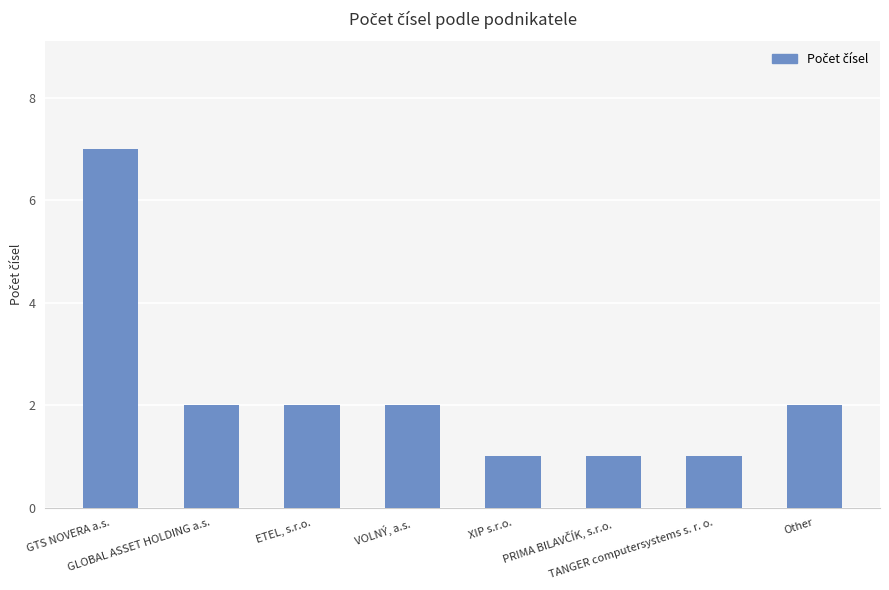

What is the difference between the values at ETEL, s.r.o. and TANGER computersystems s. r. o.?

1